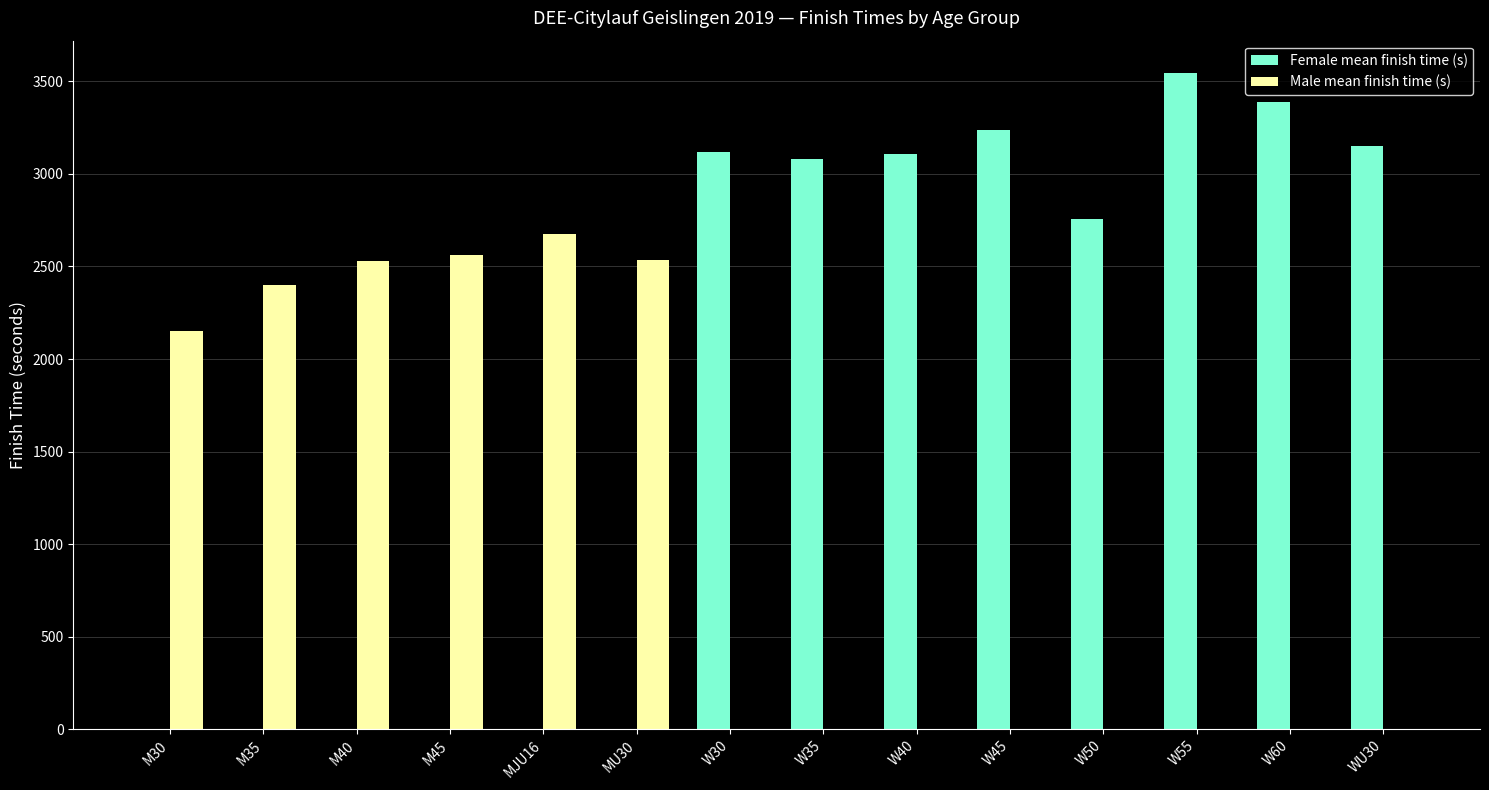

Which series has the largest total across all categories?

Female mean finish time (s)